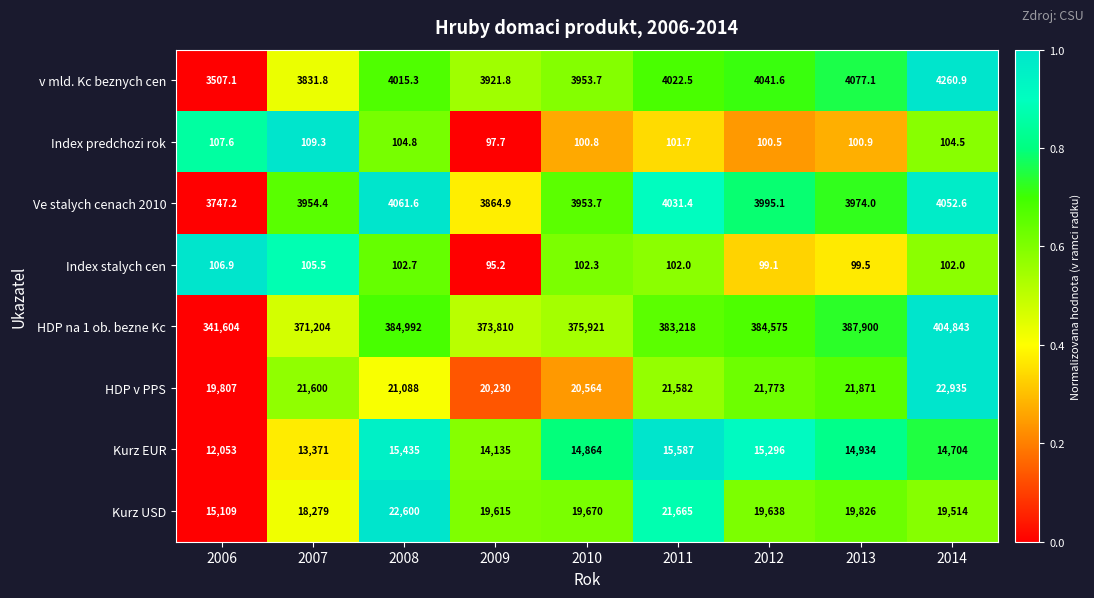

Between 2008 and 2013, which series saw the biggest shift?

HDP na 1 ob. bezne Kc